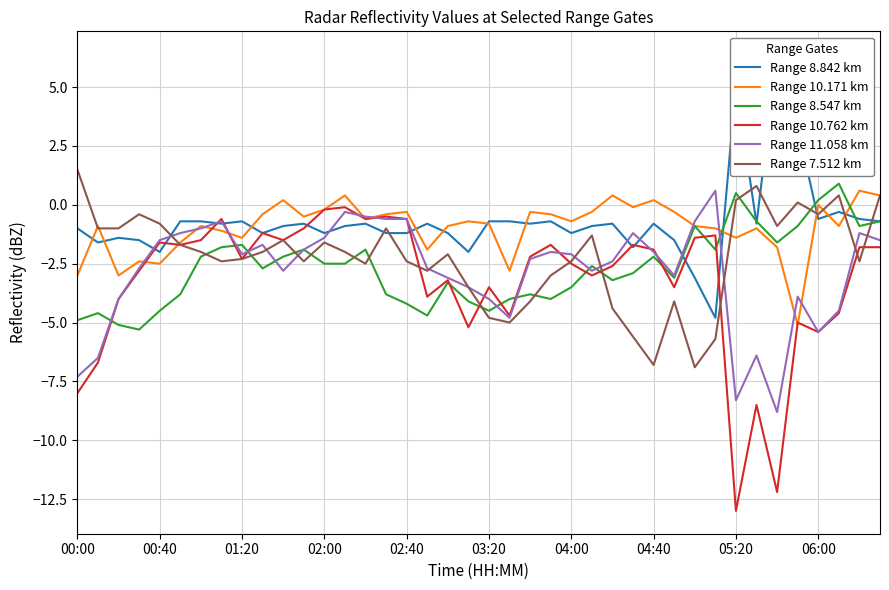

Which series has the largest total across all categories?

Range 8.842 km